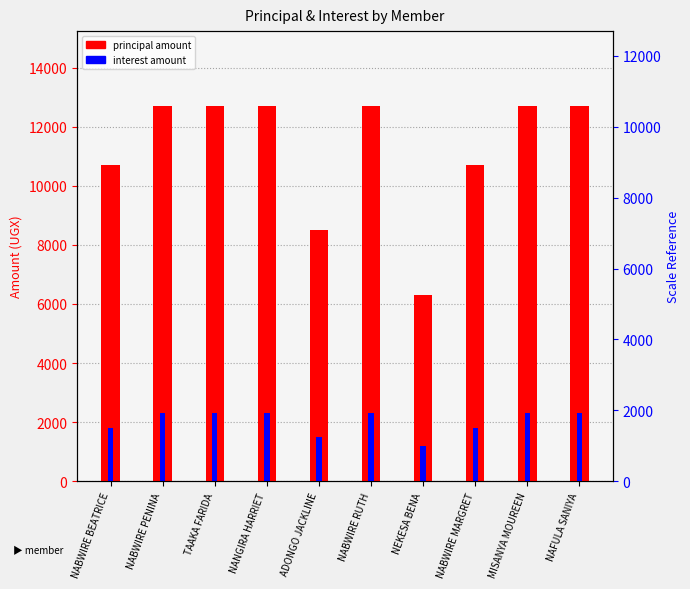

What is the approximate value of PRINCIPAL at MISANYA MOUREEN, to the nearest 50?

12700